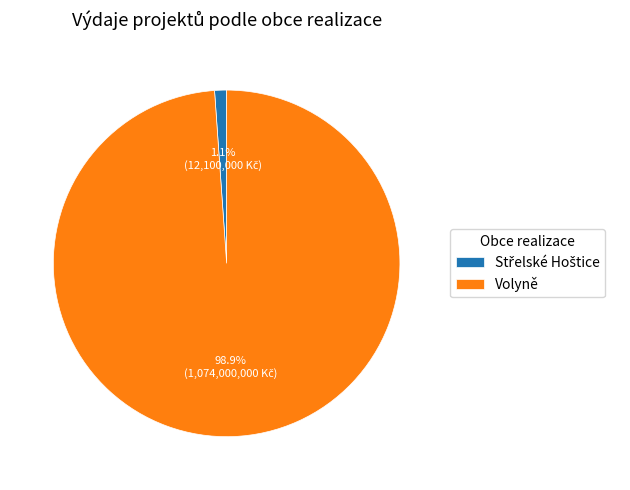

Which slice represents more than half of the pie?

Volyně